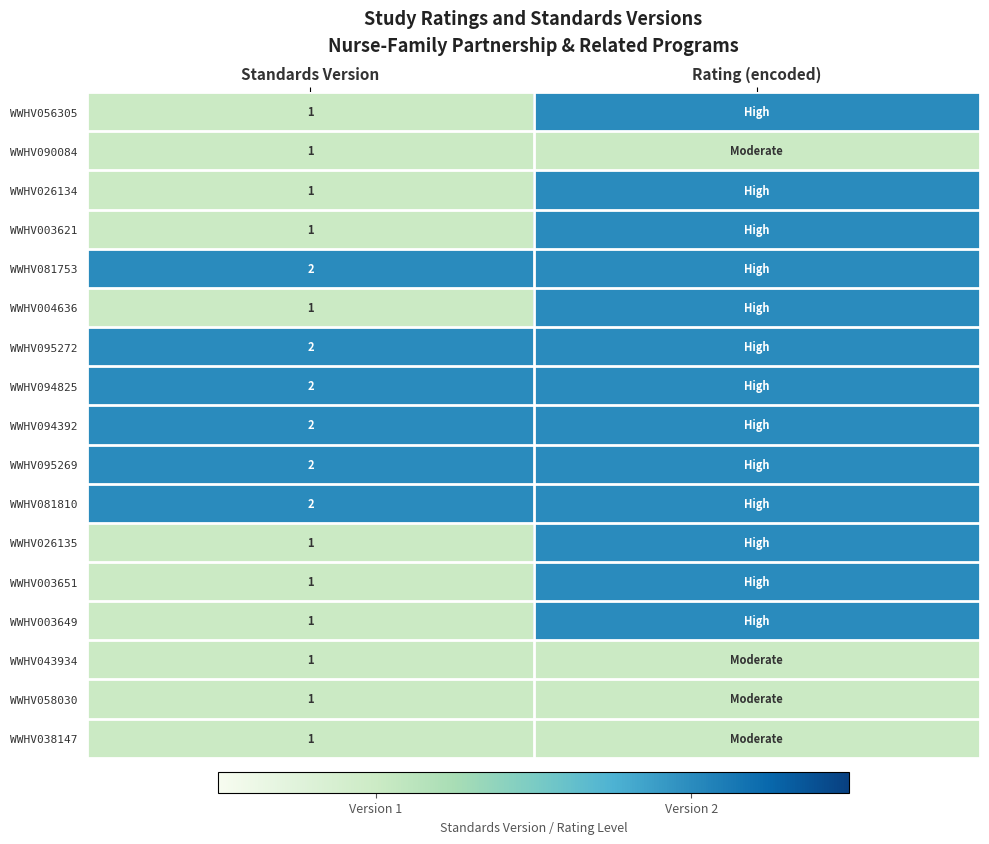

The WWHV003651 series shows 0 at Standards Version. True or false?

False